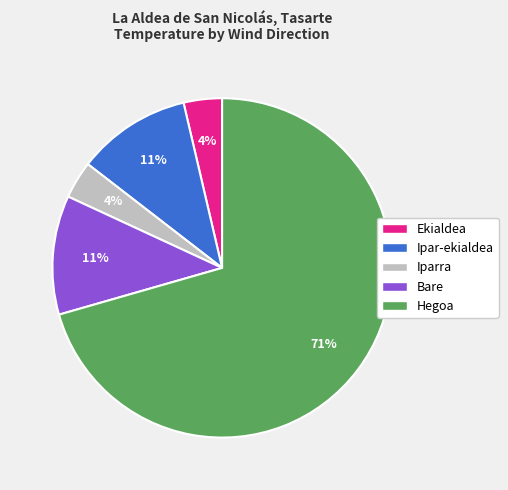

Do Iparra and Hegoa together represent more than half of the pie?

Yes